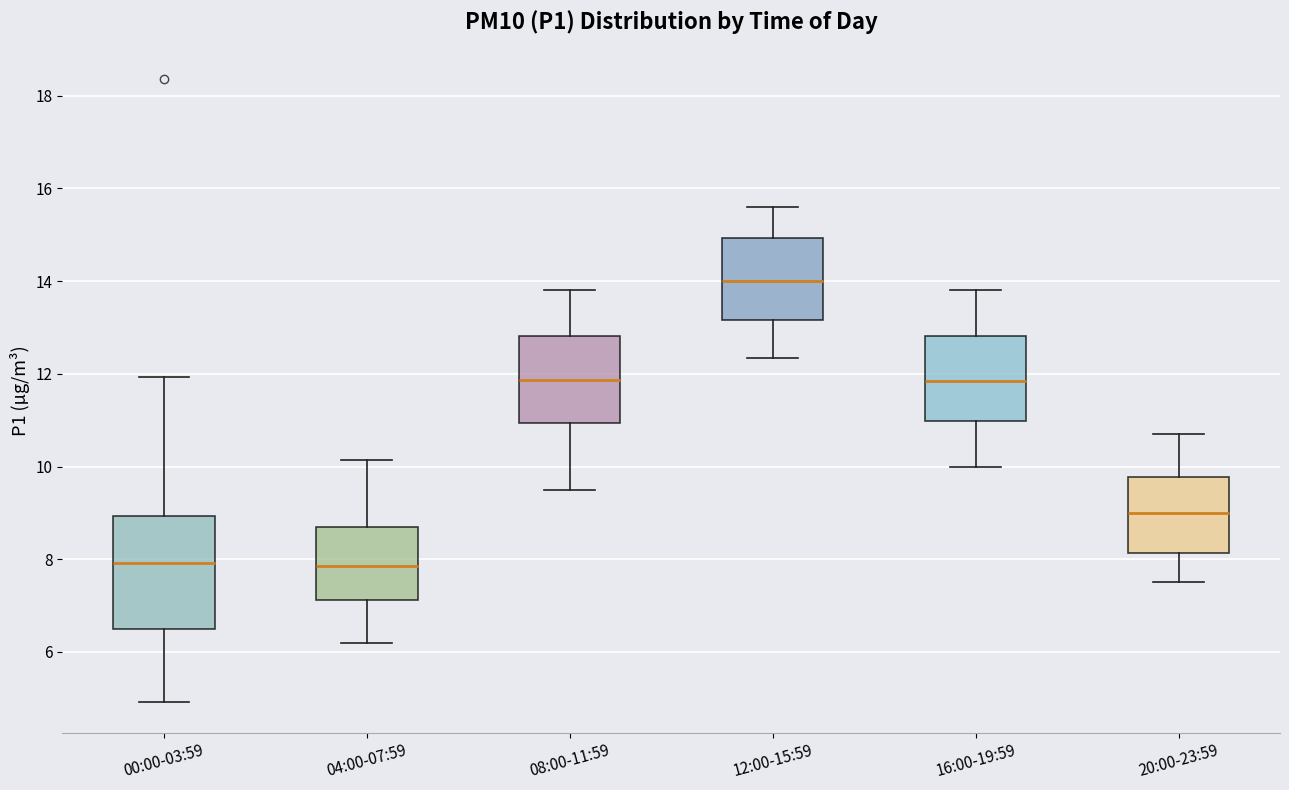

Which box has the highest median line?

12:00-15:59